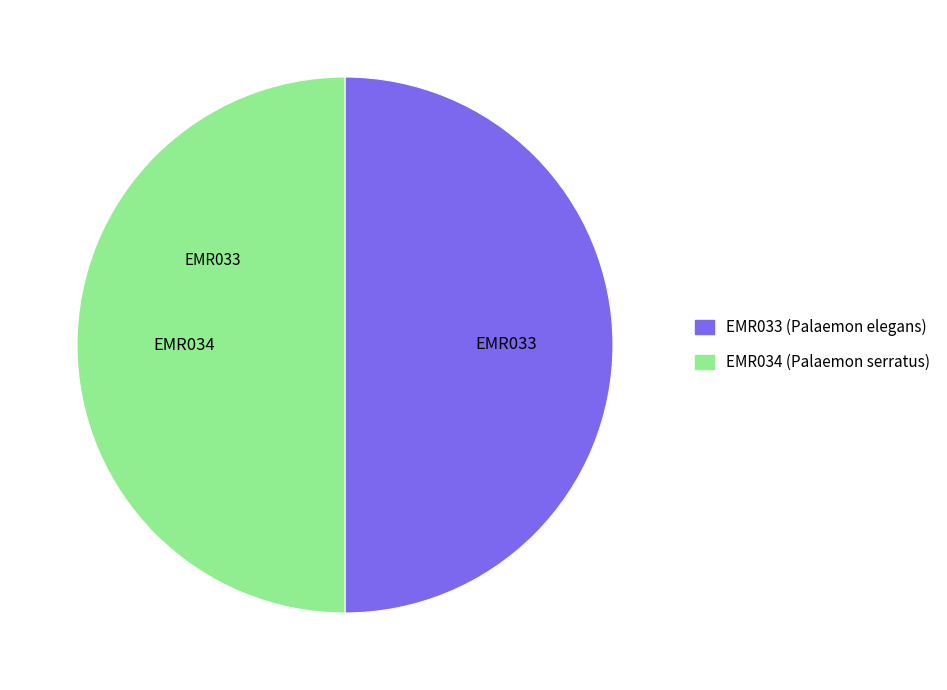

Approximately how many times larger is the value at EMR034 compared to EMR033?

1.0